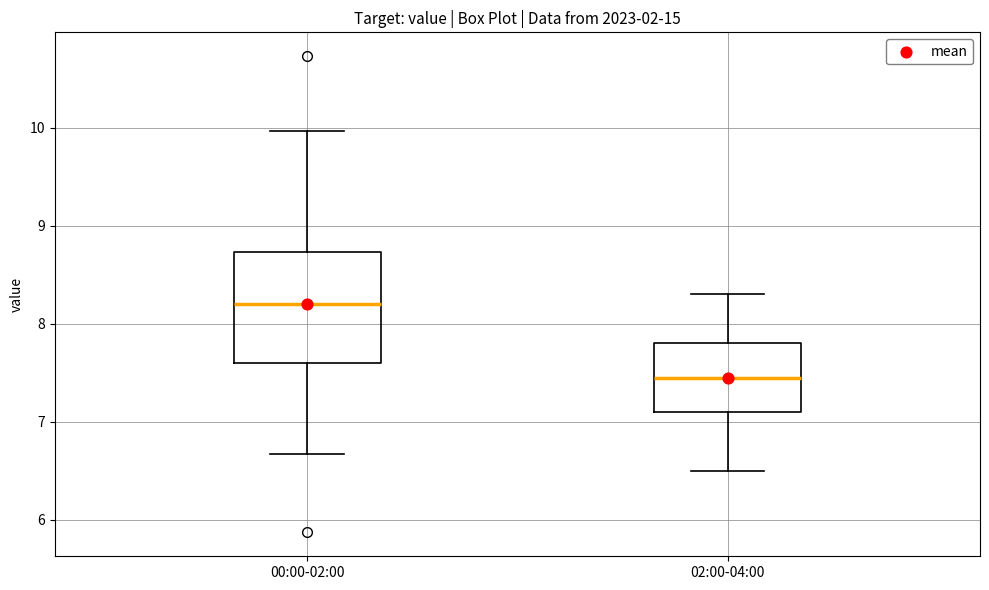

Where does the median line of the box for 02:00-04:00 sit on the y-axis? The values are not printed on the chart, so give them approximately, as read against the axis.

7.5